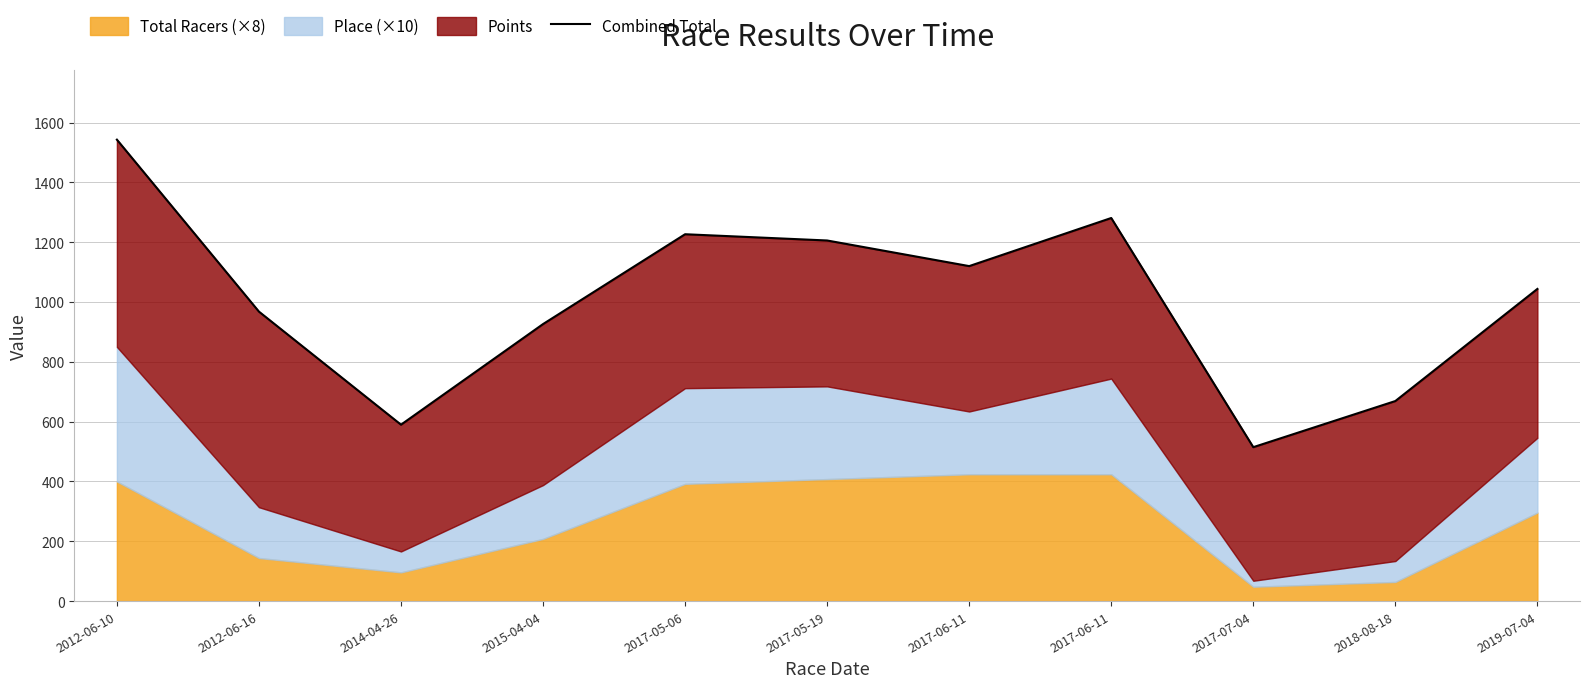

Which has a higher value, 2014-04-26 or 2012-06-10?

2012-06-10